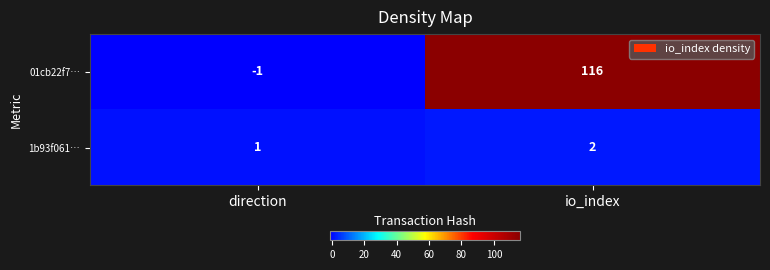

Rank the series by their average value, from lowest to highest.

1b93f061…, 01cb22f7…